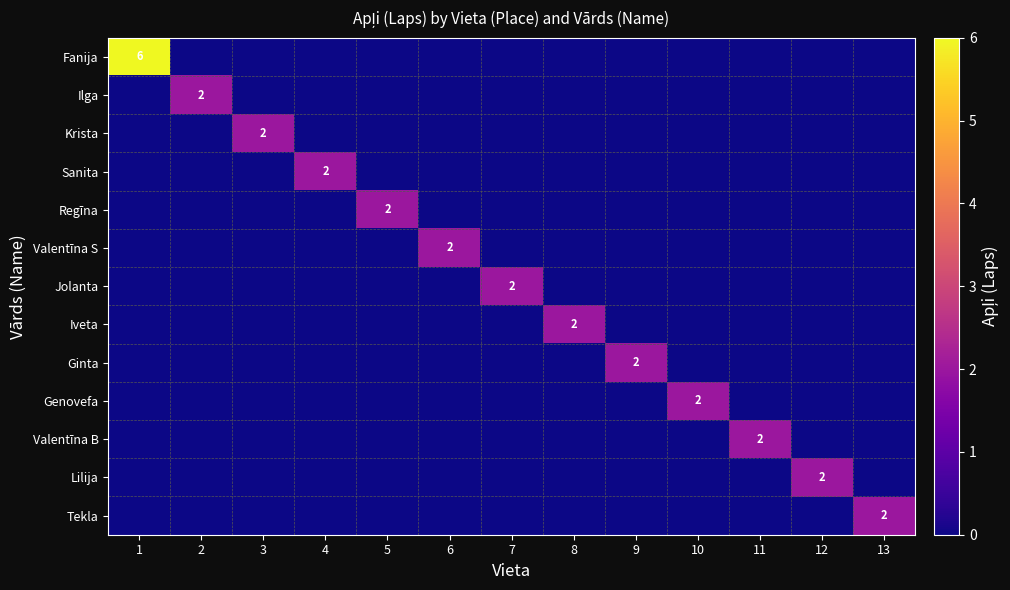

Is it true that Krista equals 2 at 3?

True